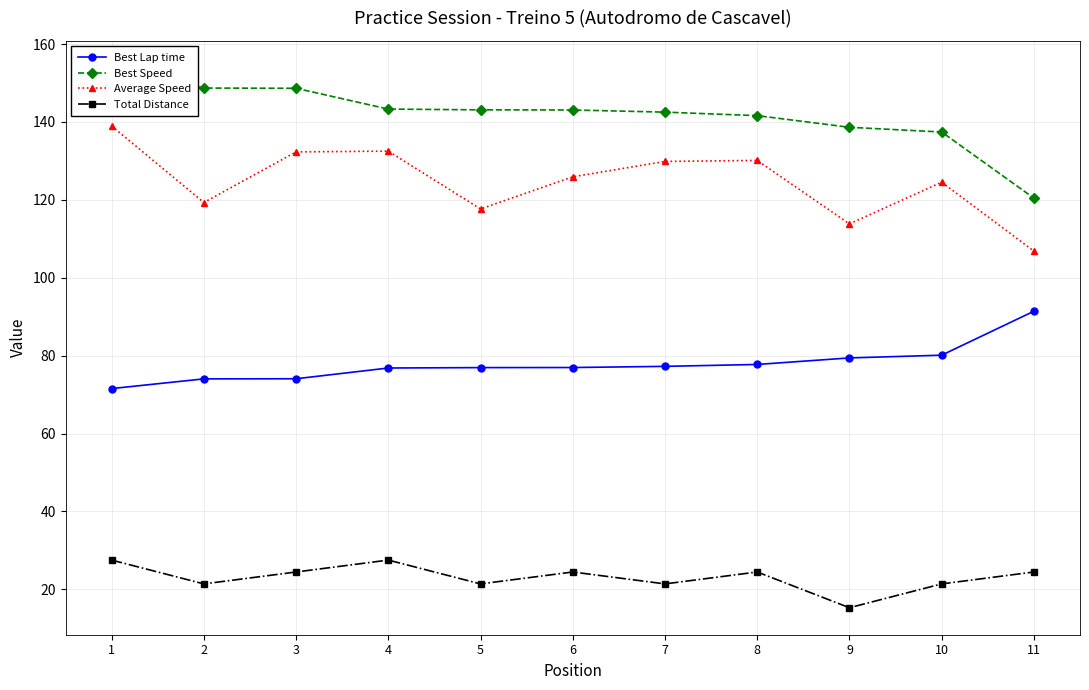

Rank the series by their maximum value, from lowest to highest.

Total Distance, Best Lap time, Average Speed, Best Speed